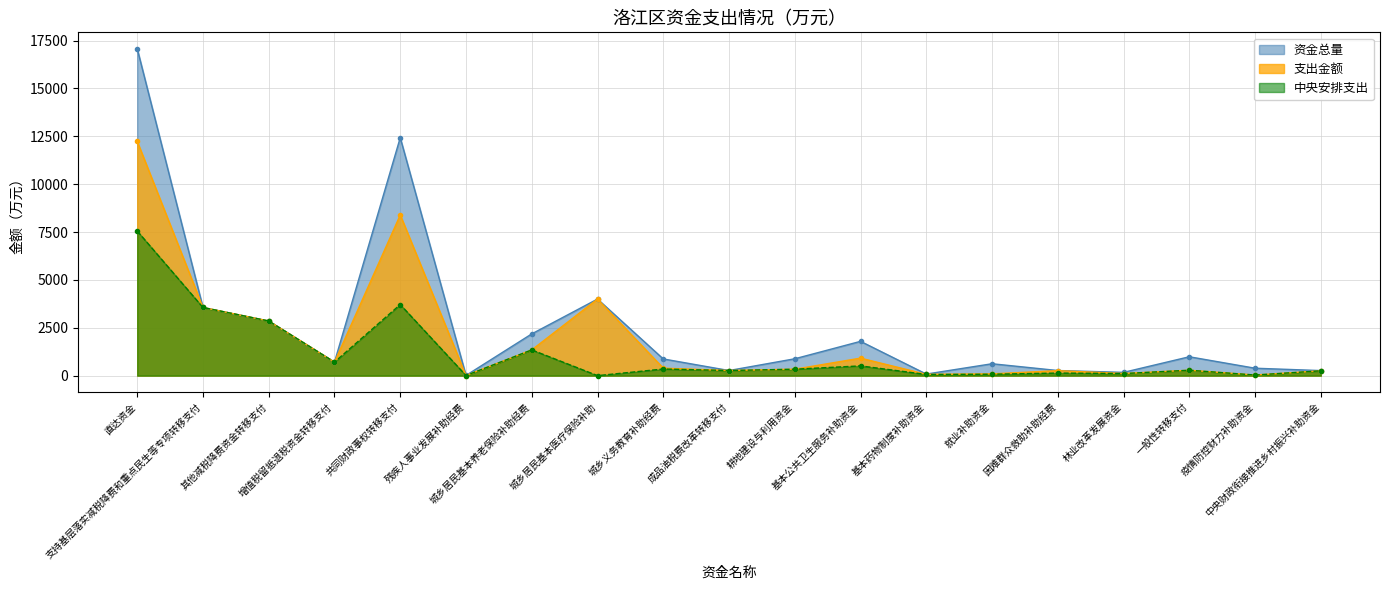

True or false: 支出金额 and 资金总量 cross at least once.

False